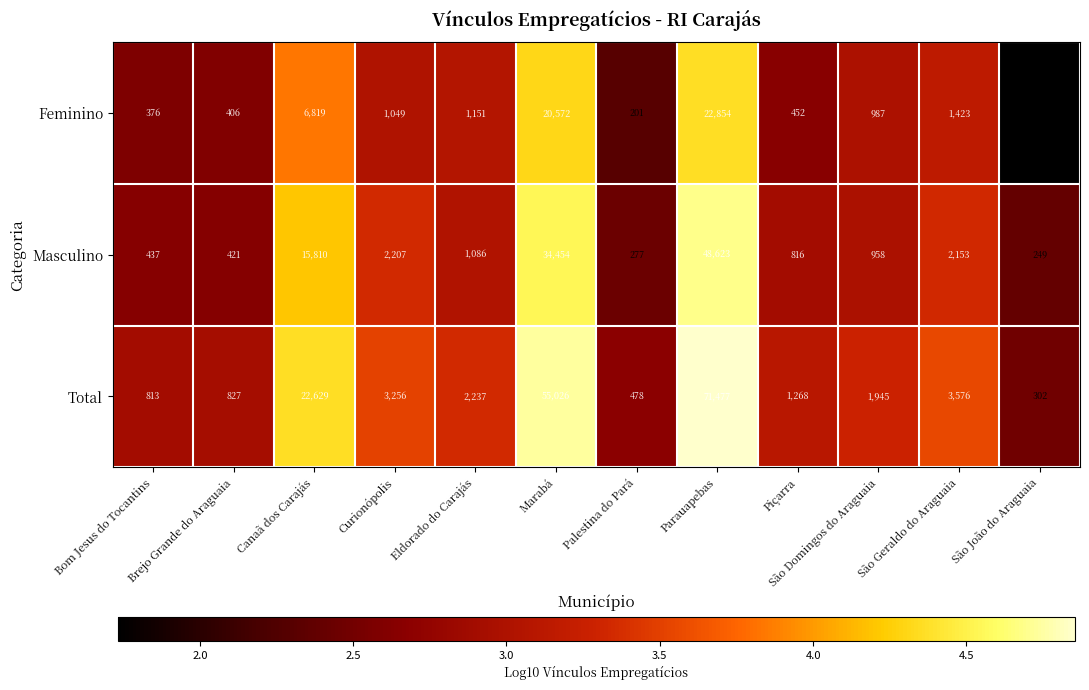

Which series has the largest total across all categories?

Total